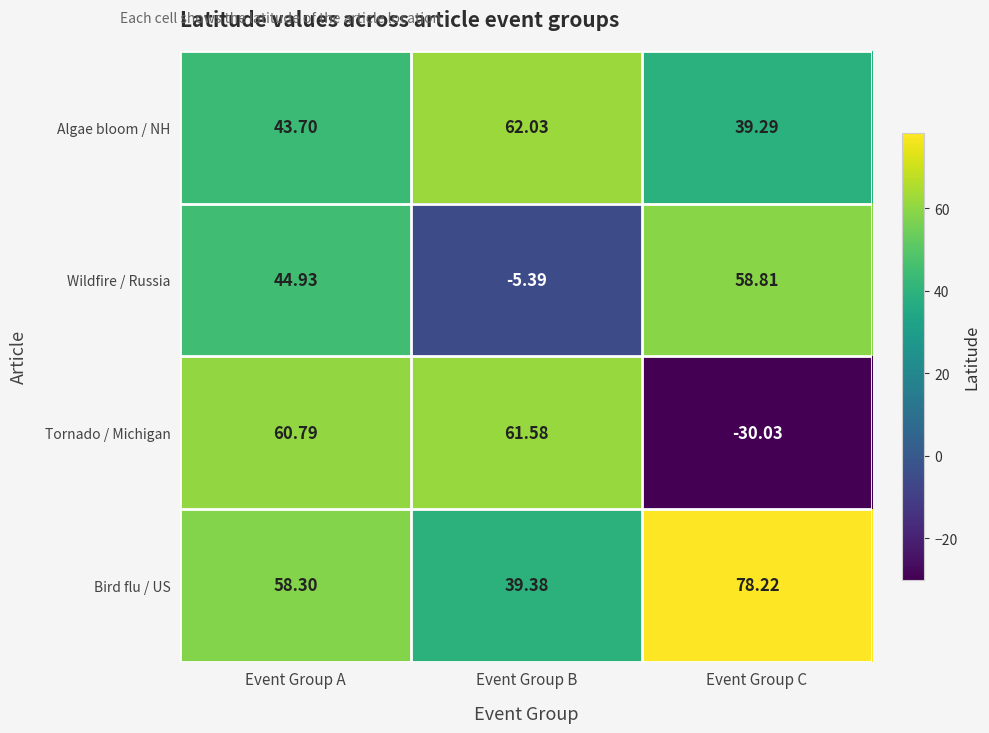

Which series changed the most between Event Group A and Event Group C?

Tornado / Michigan